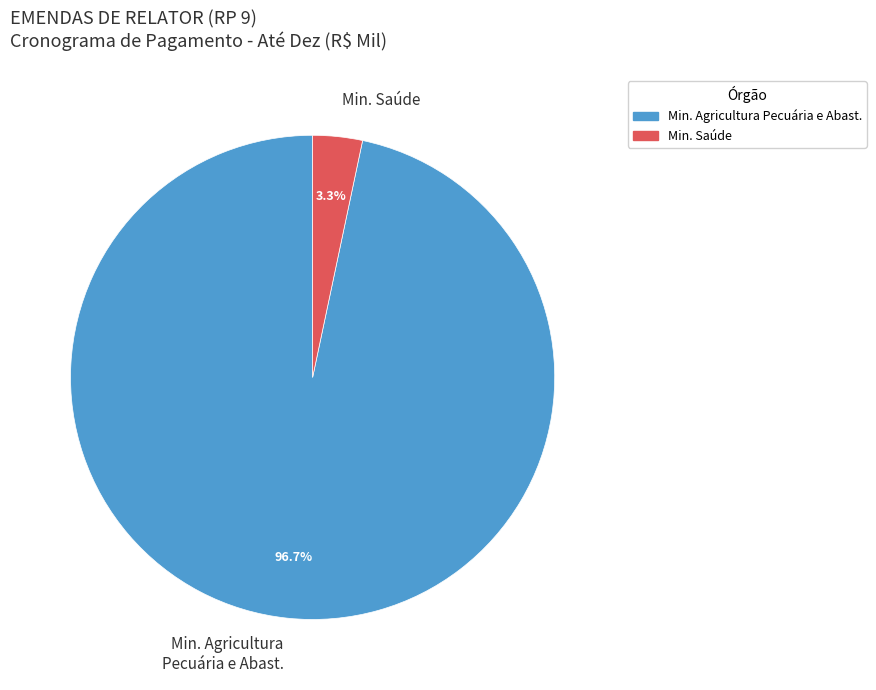

Do Min. Agricultura Pecuária e Abast. and Min. Saúde together represent more than half of the pie?

Yes